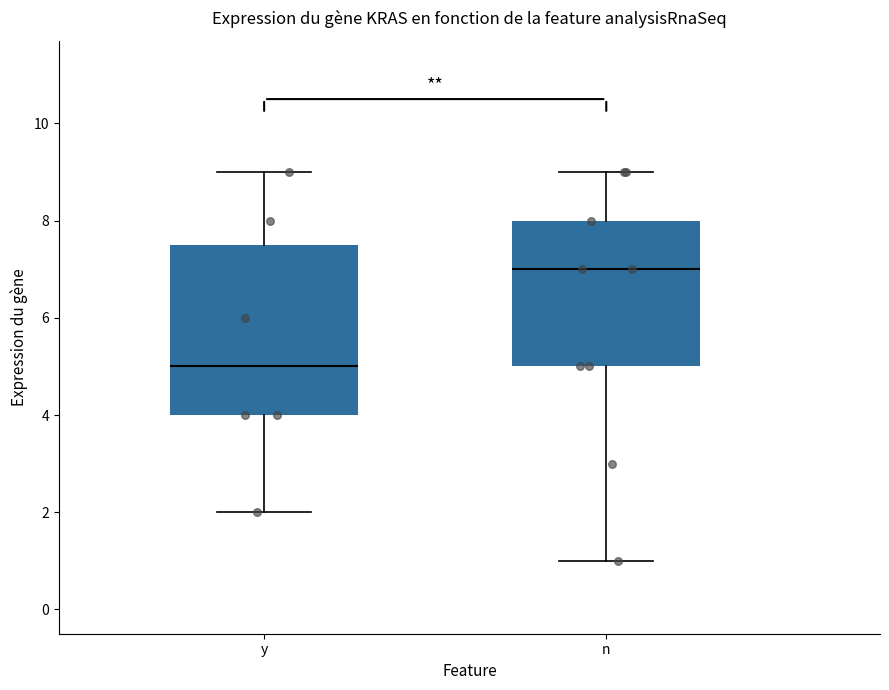

Which box is the tallest, from its lower edge to its upper edge?

y